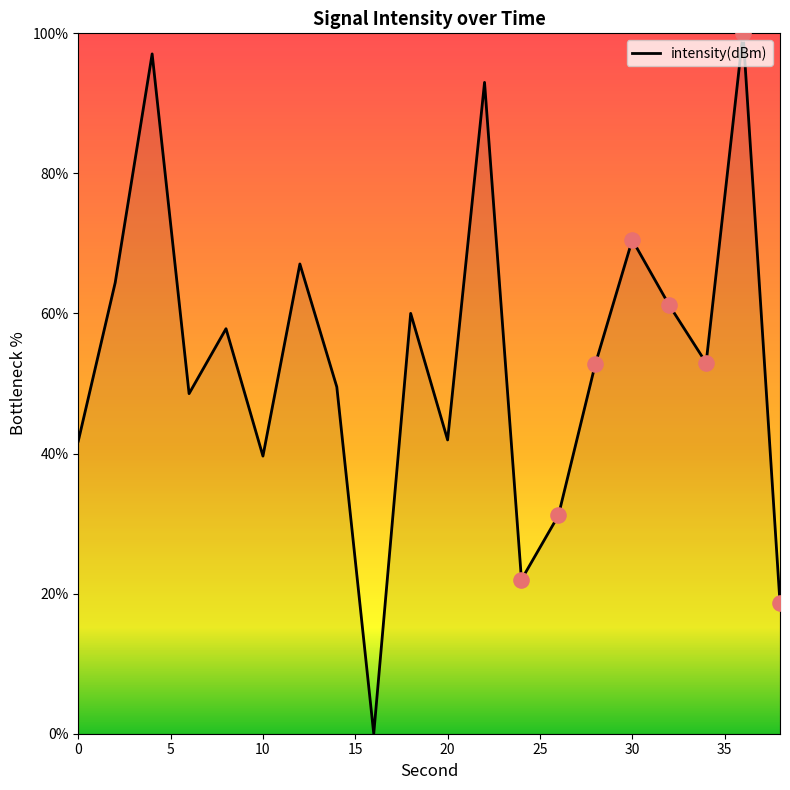

What is the greatest value displayed?

100.0